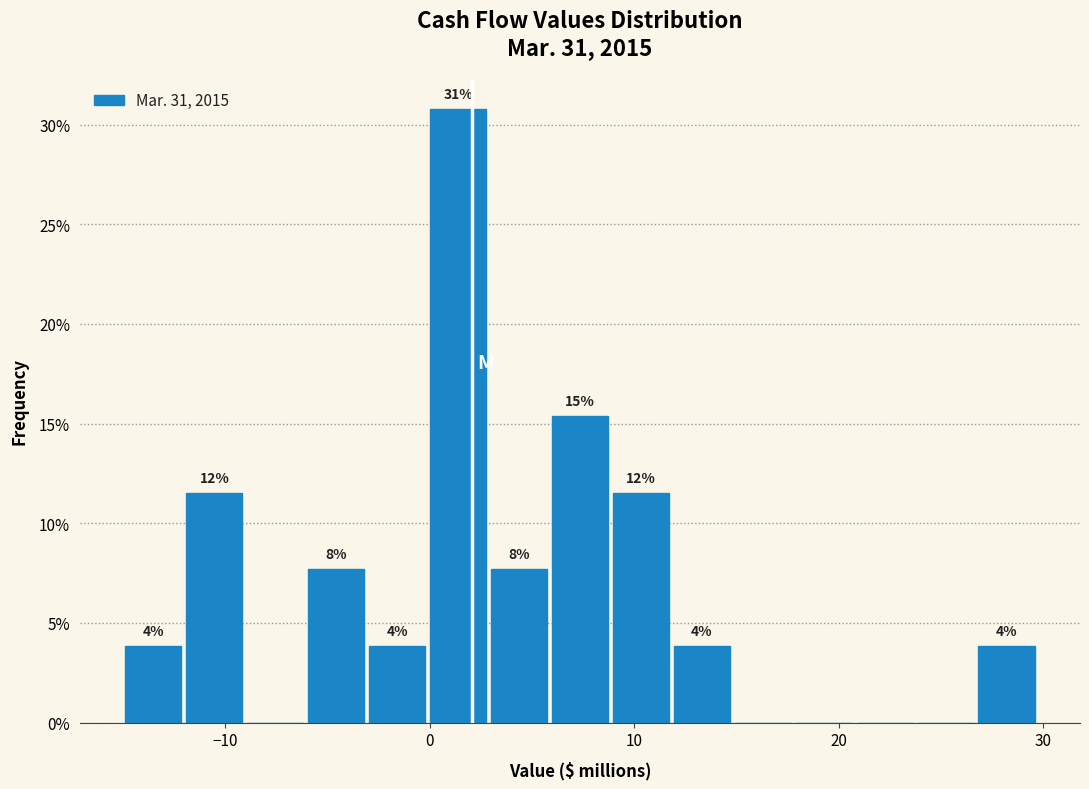

Read against the x-axis, roughly where is the centre of the tallest bar?

1